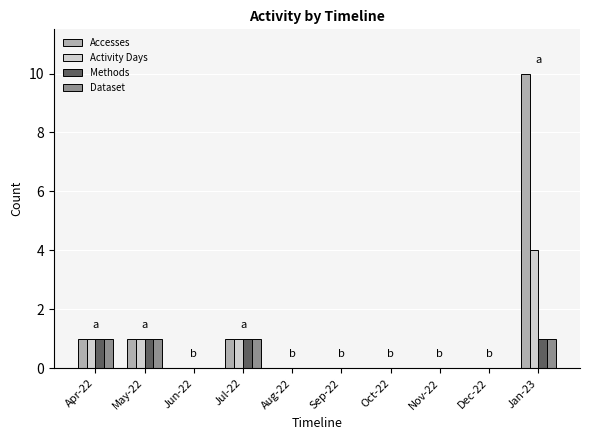

What is the average value of the Accesses series?

1